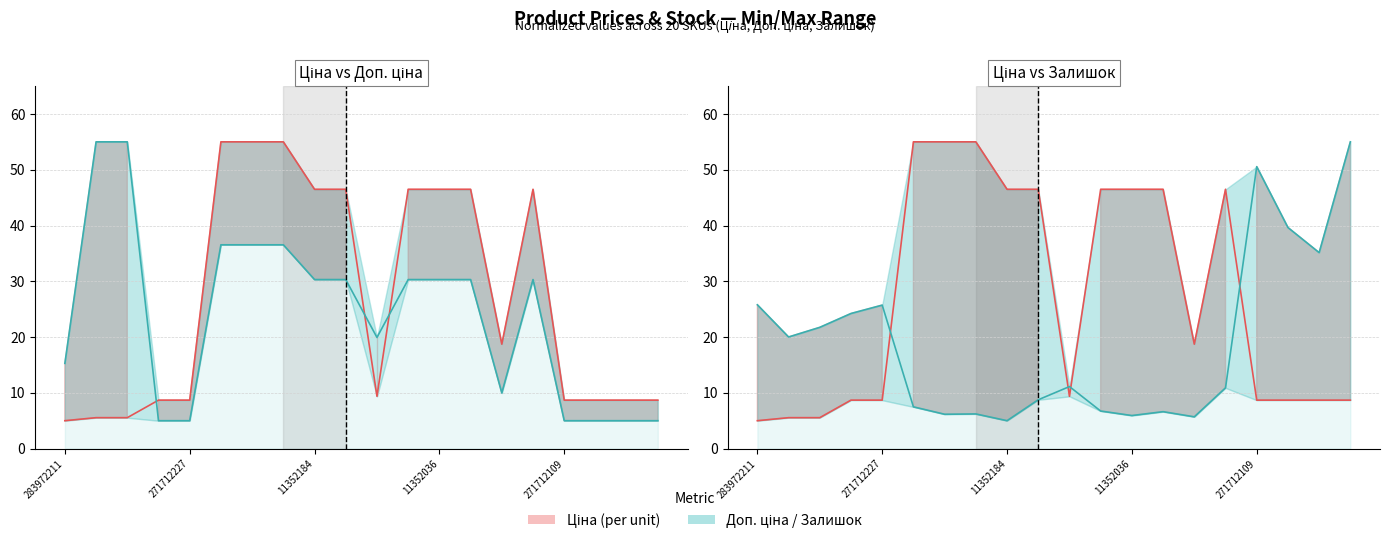

Does the chart display data point markers on the line(s)?

No